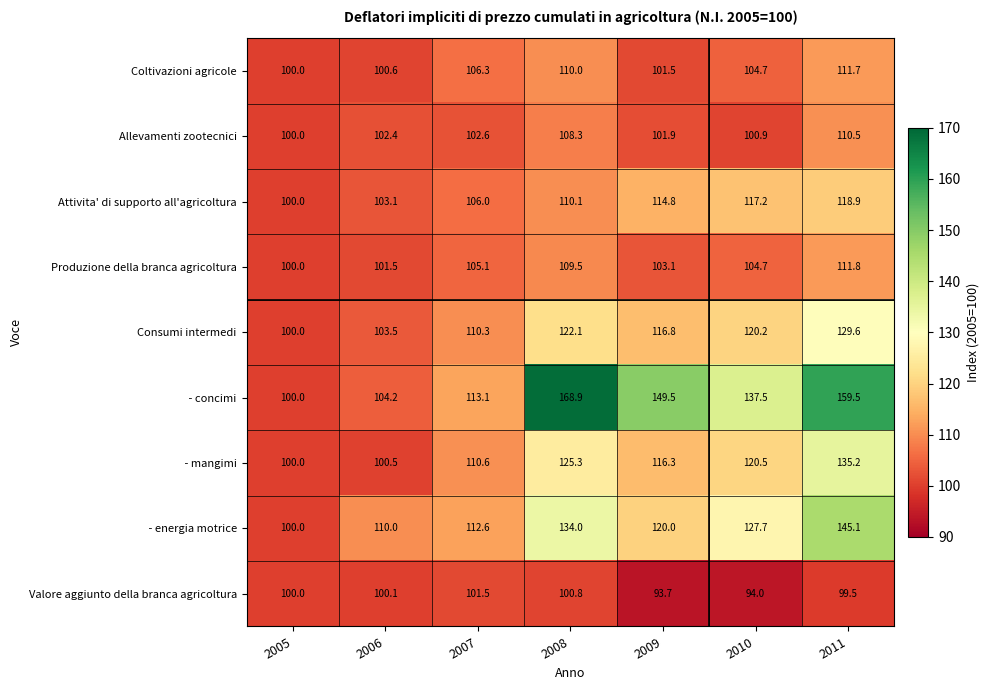

The value of Allevamenti zootecnici at 2010 is 100.9. True or false?

True